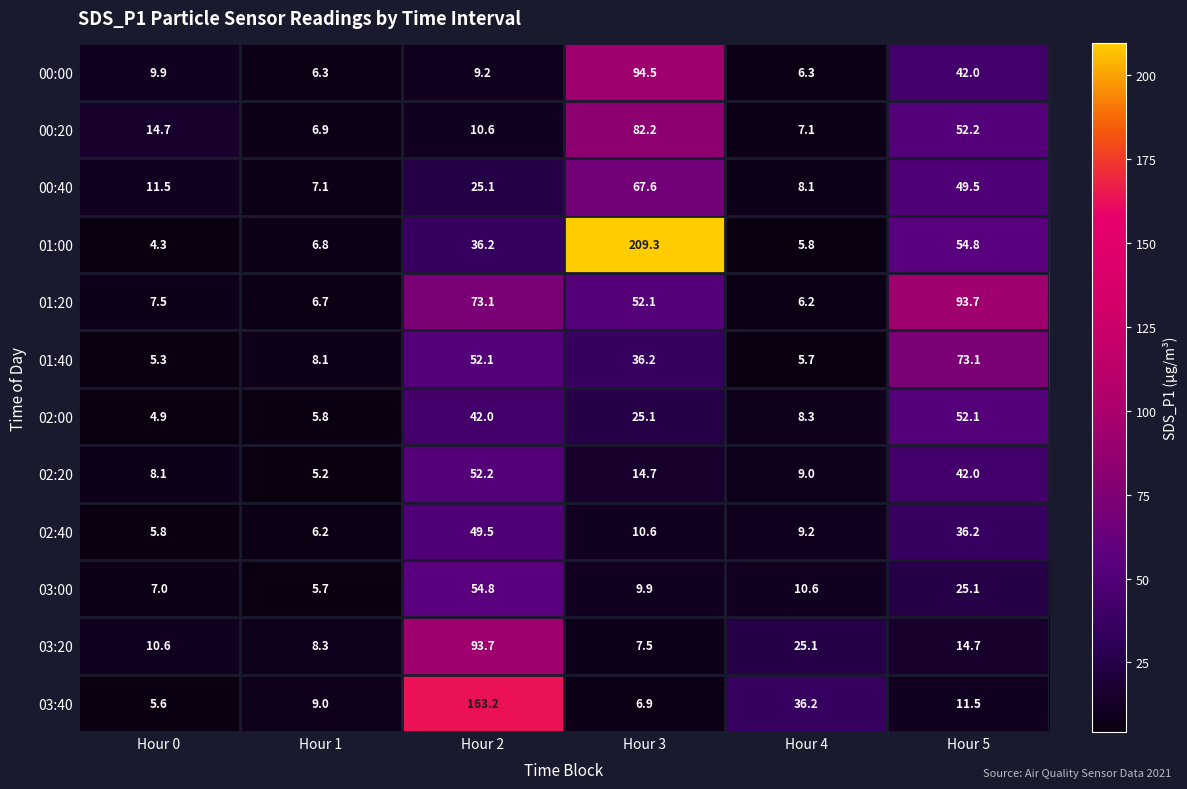

What value does the 02:20 series have at Hour 0?

8.1